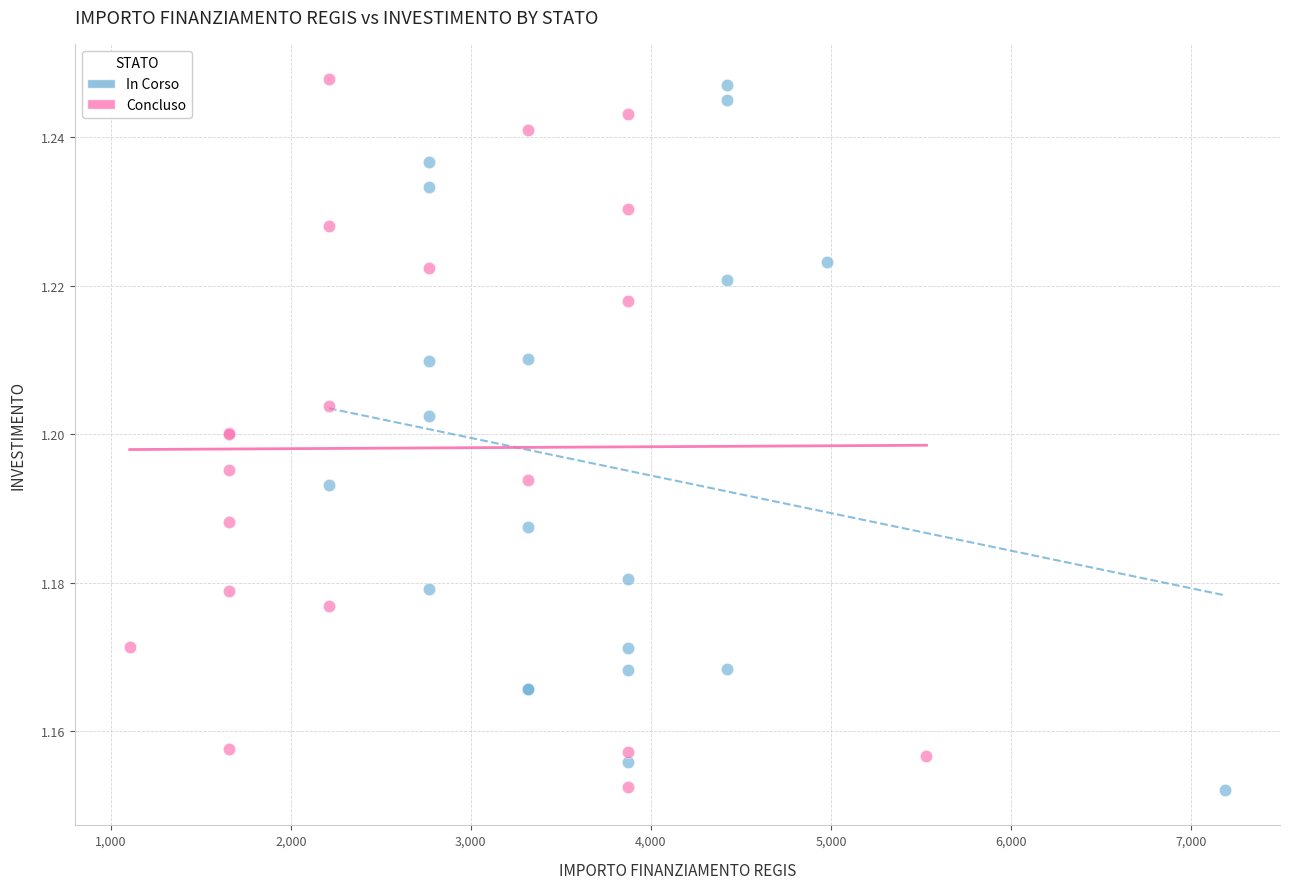

What are all the series names shown in the legend?

In Corso, Concluso